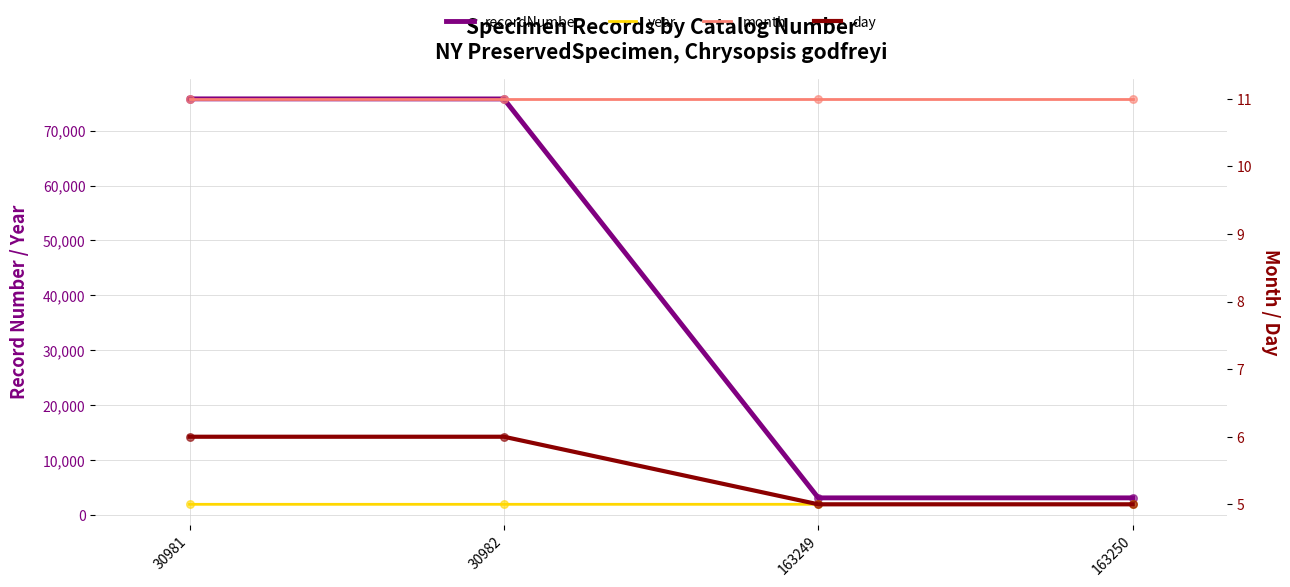

Is the value of day at 30982 greater than the value of recordNumber at 163250?

No